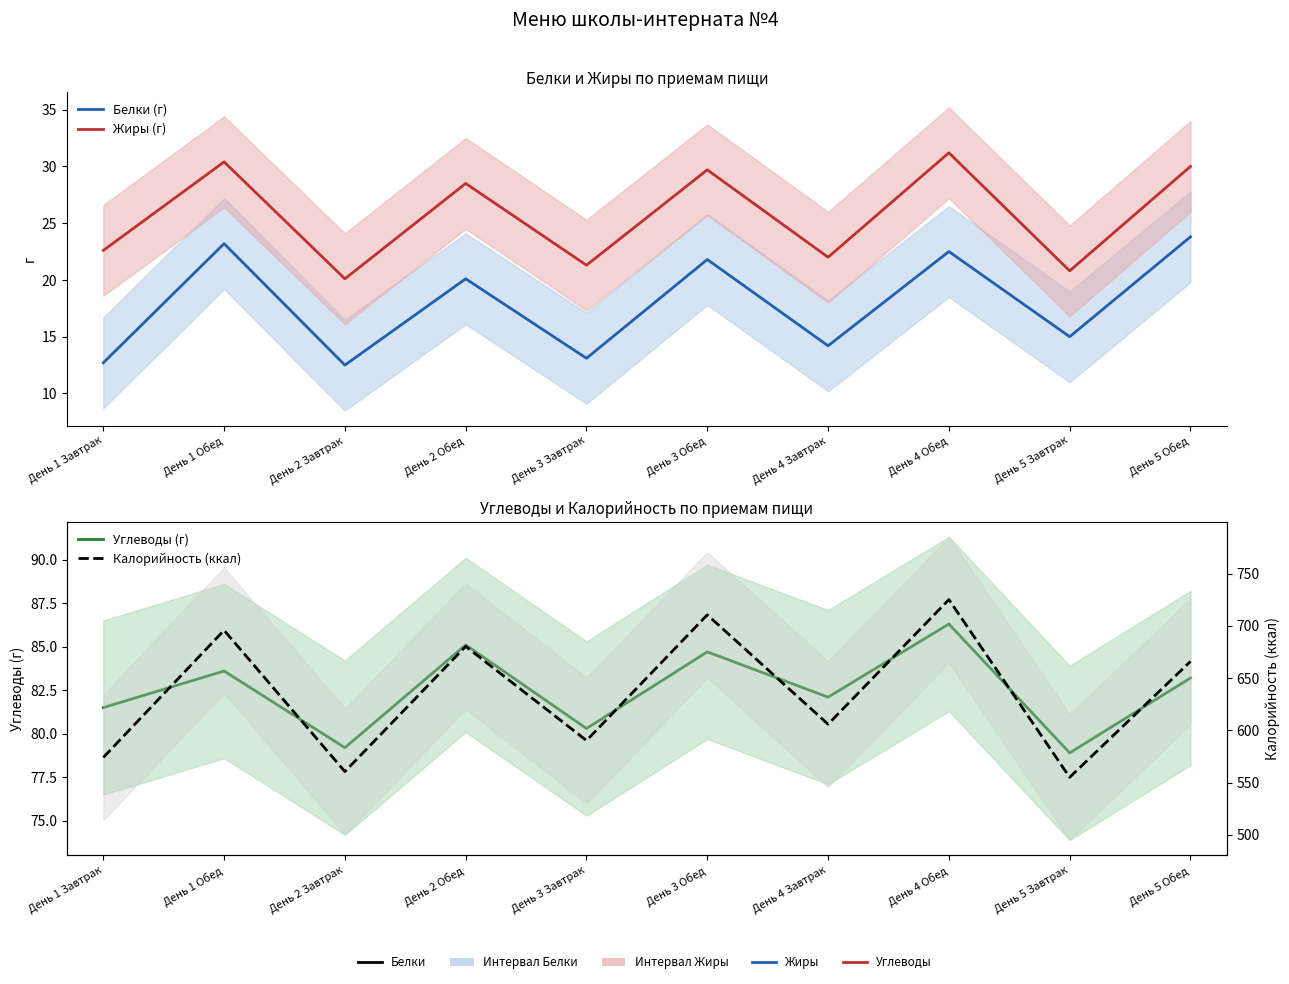

At which category does the chart reach its minimum across all series?

День 2 Завтрак